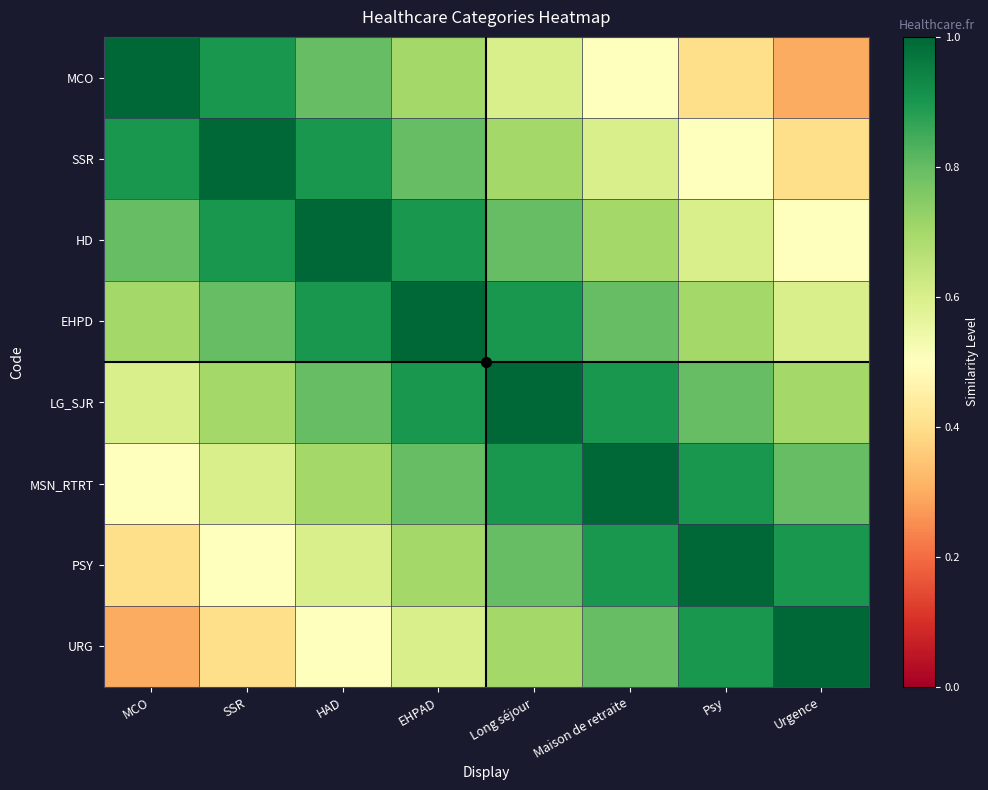

Which series has the largest range (max minus min)?

MCO